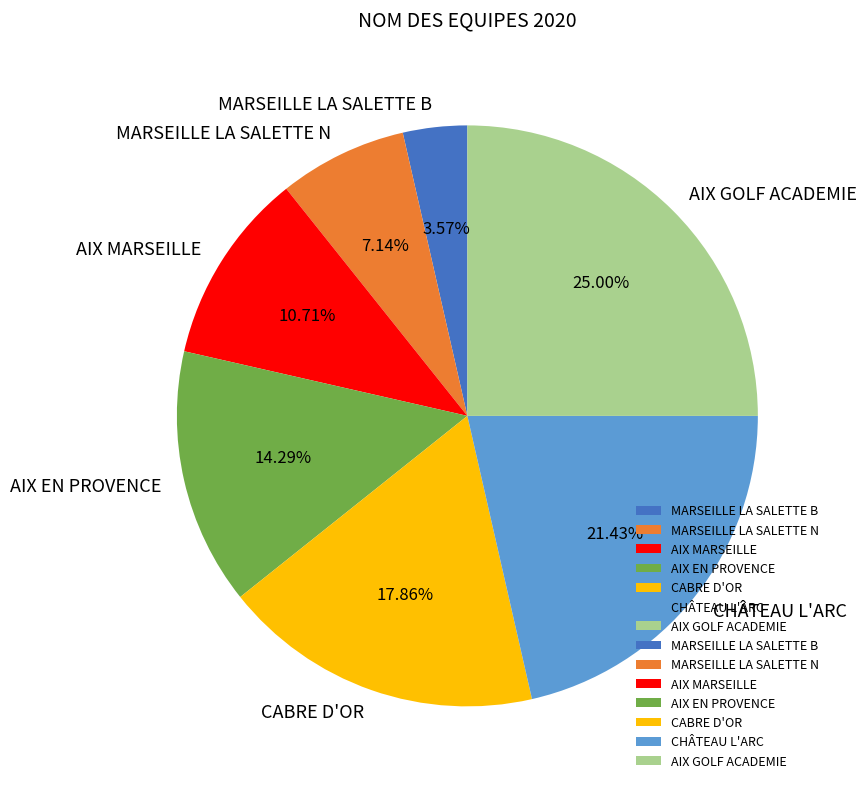

What is the ratio of the value at AIX GOLF ACADEMIE to the value at CHÂTEAU L'ARC?

1.2